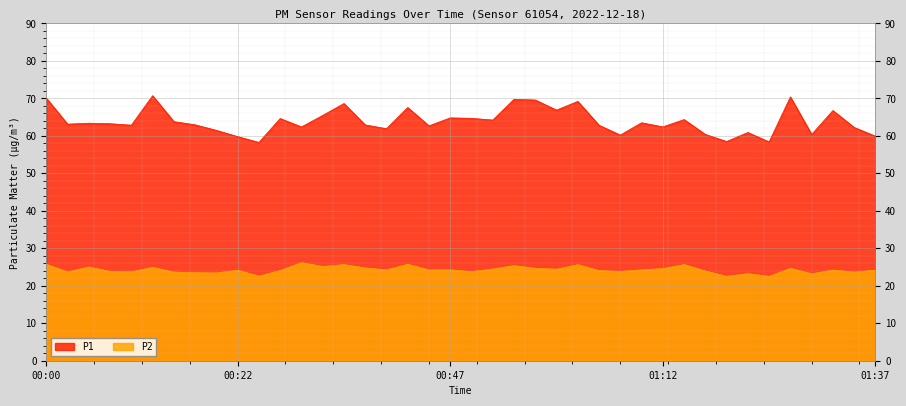

True or false: P1 has a value of 69.6 at 00:57.

True